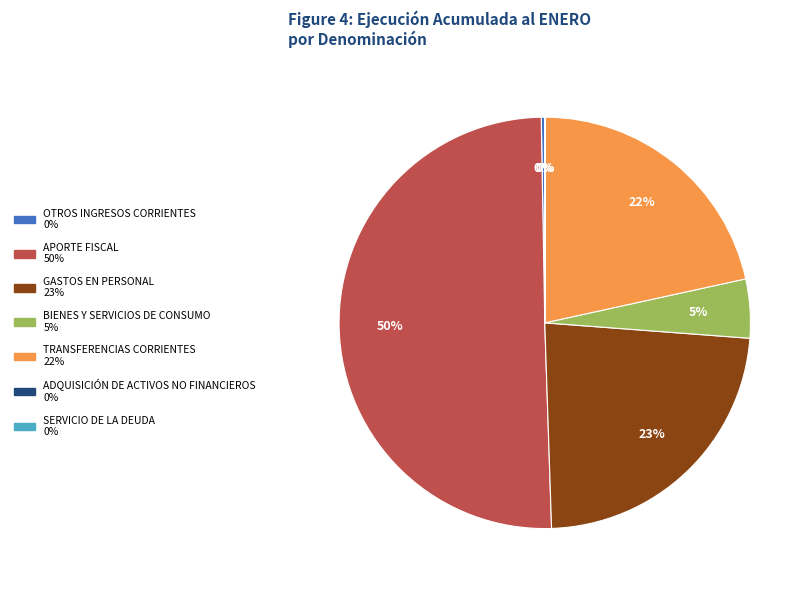

What is the majority slice?

APORTE FISCAL